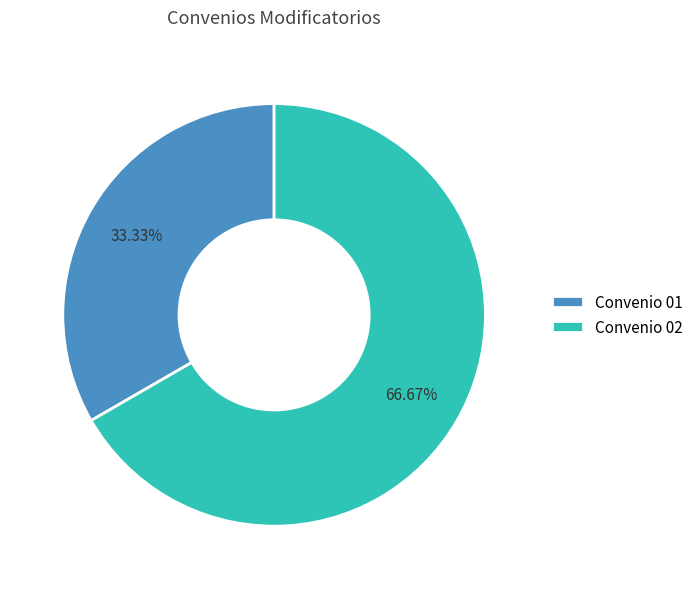

What is the majority slice?

Convenio 02